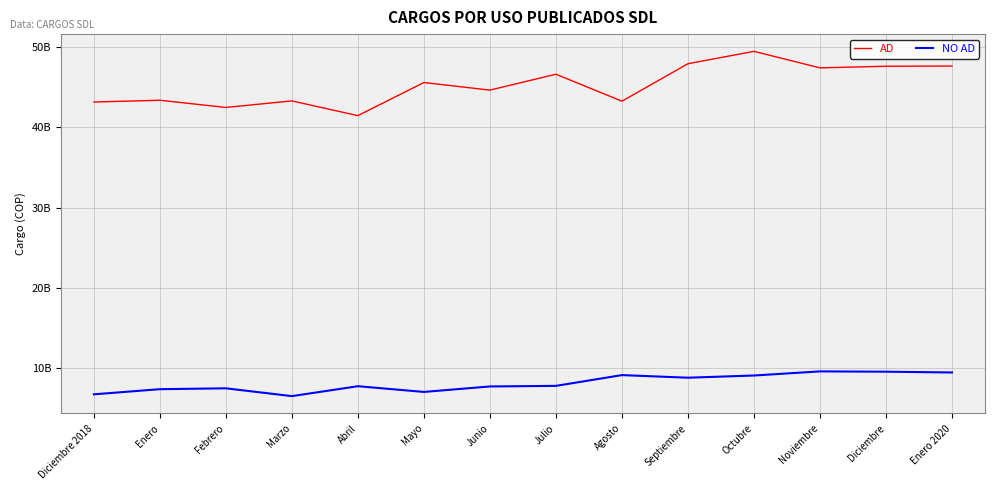

Is the value of AD at Diciembre 2018 greater than the value of NO AD at Mayo?

Yes